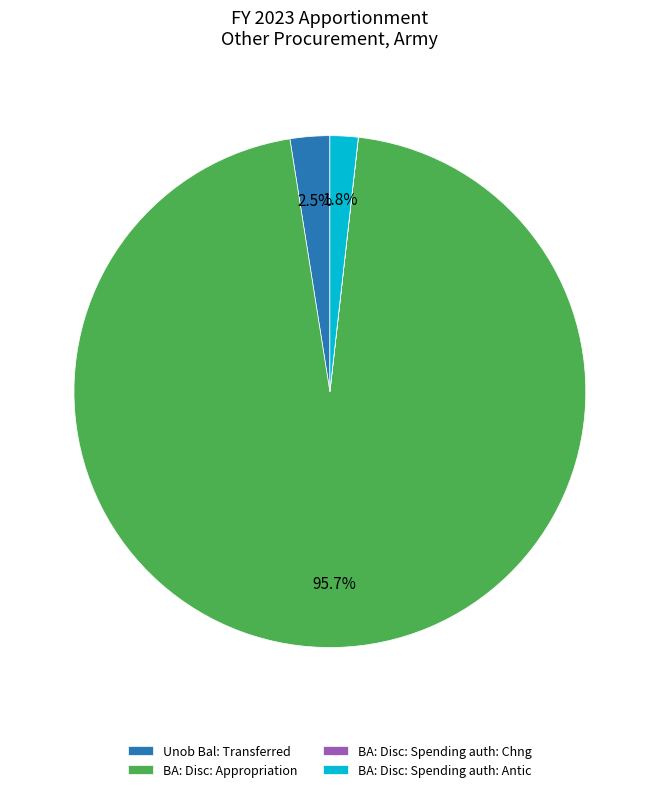

To the nearest percent, what is the combined percentage of BA: Disc: Spending auth: Antic and Unob Bal: Transferred?

4%